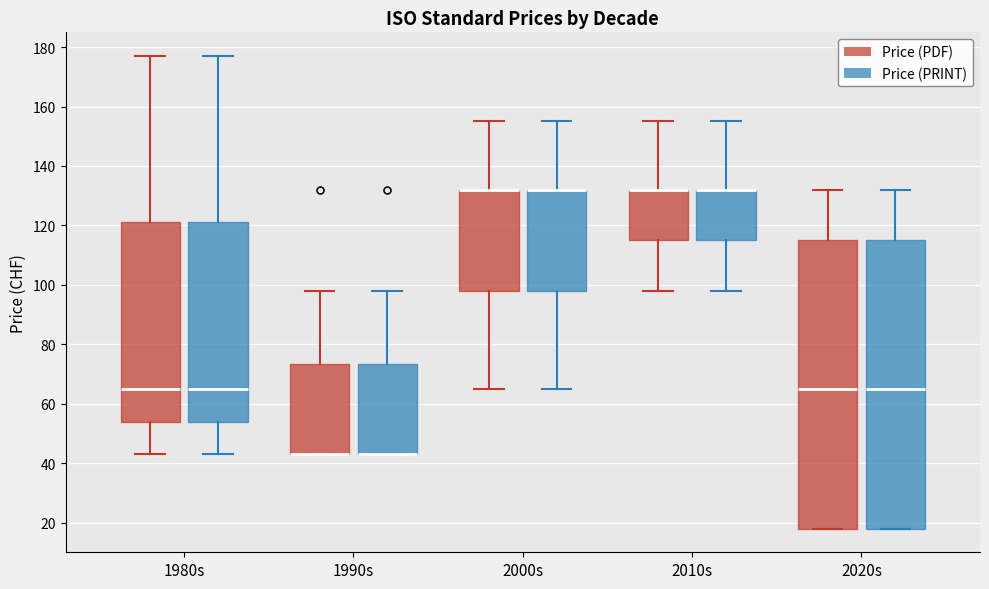

Reading left to right, read every box against the y-axis: the position of its median line, the range the box covers, and the ends of its whiskers. The values are not printed on the chart, so give them approximately, as read against the axis.

1980s (Price (PDF)): median 66, box 54 to 122, whiskers 44 to 178
1980s (Price (PRINT)): median 66, box 54 to 122, whiskers 44 to 178
1990s (Price (PDF)): median 44 (drawn on the box's lower edge), box 44 to 74, whiskers 44 to 98
1990s (Price (PRINT)): median 44 (drawn on the box's lower edge), box 44 to 74, whiskers 44 to 98
2000s (Price (PDF)): median 132 (drawn on the box's upper edge), box 98 to 132, whiskers 66 to 156
2000s (Price (PRINT)): median 132 (drawn on the box's upper edge), box 98 to 132, whiskers 66 to 156
2010s (Price (PDF)): median 132 (drawn on the box's upper edge), box 116 to 132, whiskers 98 to 156
2010s (Price (PRINT)): median 132 (drawn on the box's upper edge), box 116 to 132, whiskers 98 to 156
2020s (Price (PDF)): median 66, box 18 to 116, whiskers 18 to 132
2020s (Price (PRINT)): median 66, box 18 to 116, whiskers 18 to 132